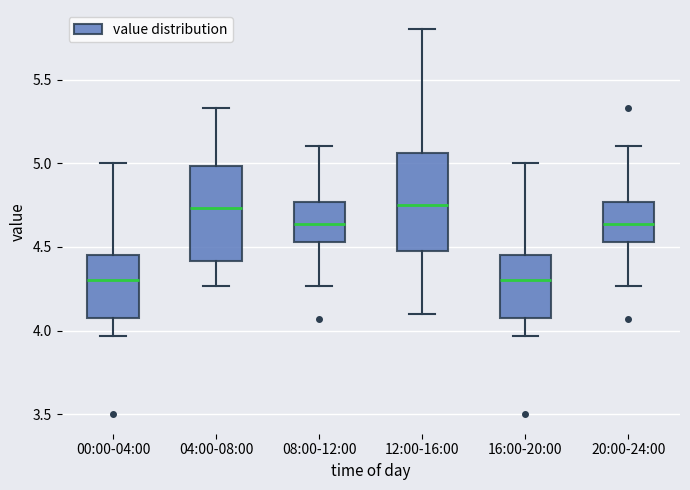

Reading left to right, transcribe this box plot: for each box, give where its median line is, the range the box spans, and where its two whiskers end, as read against the y-axis. The values are not printed on the chart, so give them approximately, as read against the axis.

00:00-04:00: median 4.30, box 4.10 to 4.45, whiskers 3.95 to 5.00
04:00-08:00: median 4.75, box 4.40 to 5.00, whiskers 4.25 to 5.35
08:00-12:00: median 4.65, box 4.55 to 4.75, whiskers 4.25 to 5.10
12:00-16:00: median 4.75, box 4.50 to 5.05, whiskers 4.10 to 5.80
16:00-20:00: median 4.30, box 4.10 to 4.45, whiskers 3.95 to 5.00
20:00-24:00: median 4.65, box 4.55 to 4.75, whiskers 4.25 to 5.10